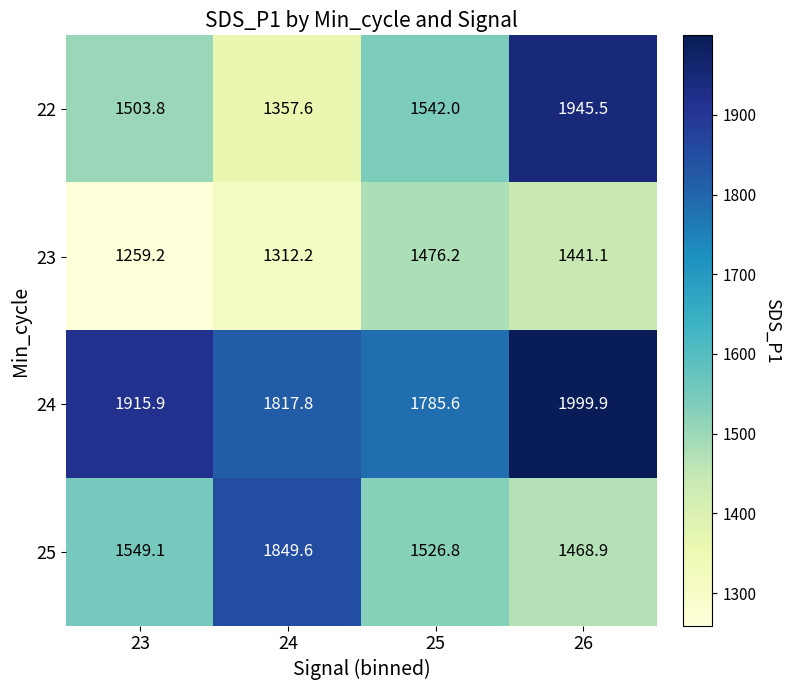

At which category does the chart reach its peak across all series?

26